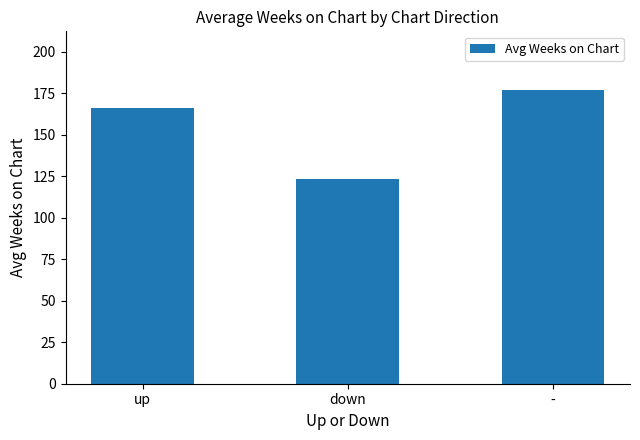

What is the greatest value displayed?

177.0